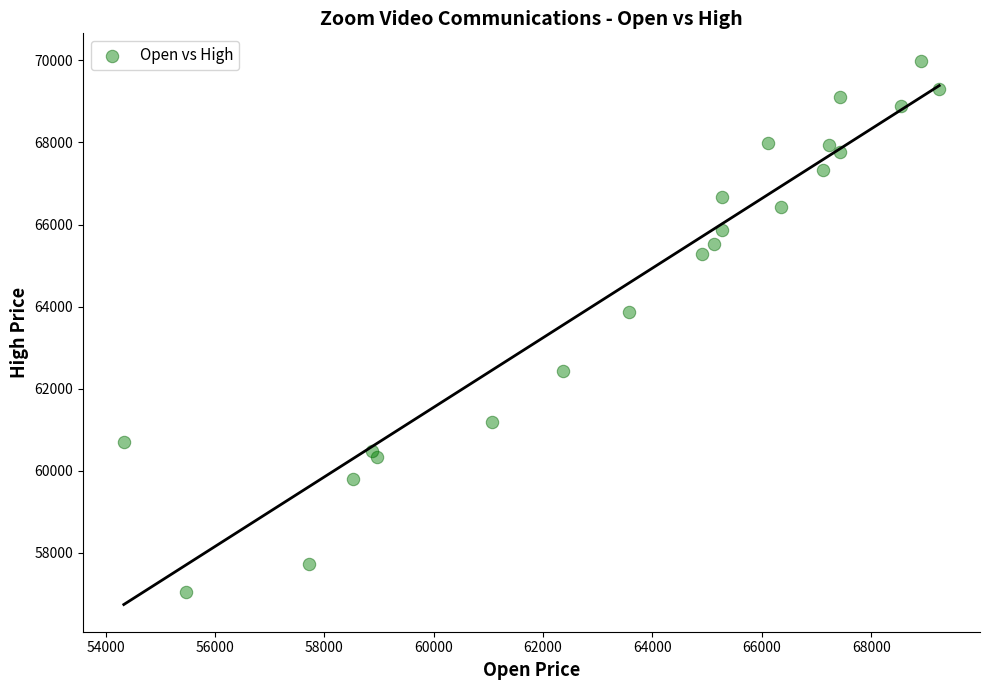

What Y value in the scatter plot is closest to 63519?

63881